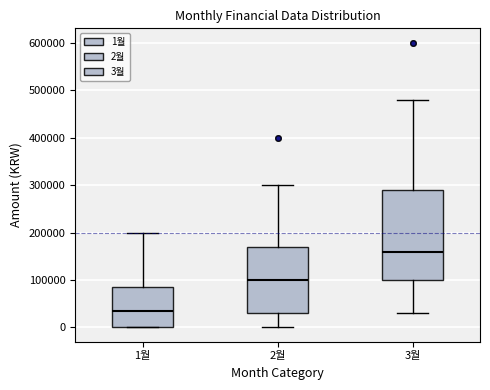

Reading left to right, transcribe this box plot: for each box, give where its median line is, the range the box spans, and where its two whiskers end, as read against the y-axis. The values are not printed on the chart, so give them approximately, as read against the axis.

1월: median 40000, box 0 to 90000, whiskers 0 to 200000
2월: median 100000, box 30000 to 170000, whiskers 0 to 300000
3월: median 160000, box 100000 to 290000, whiskers 30000 to 480000